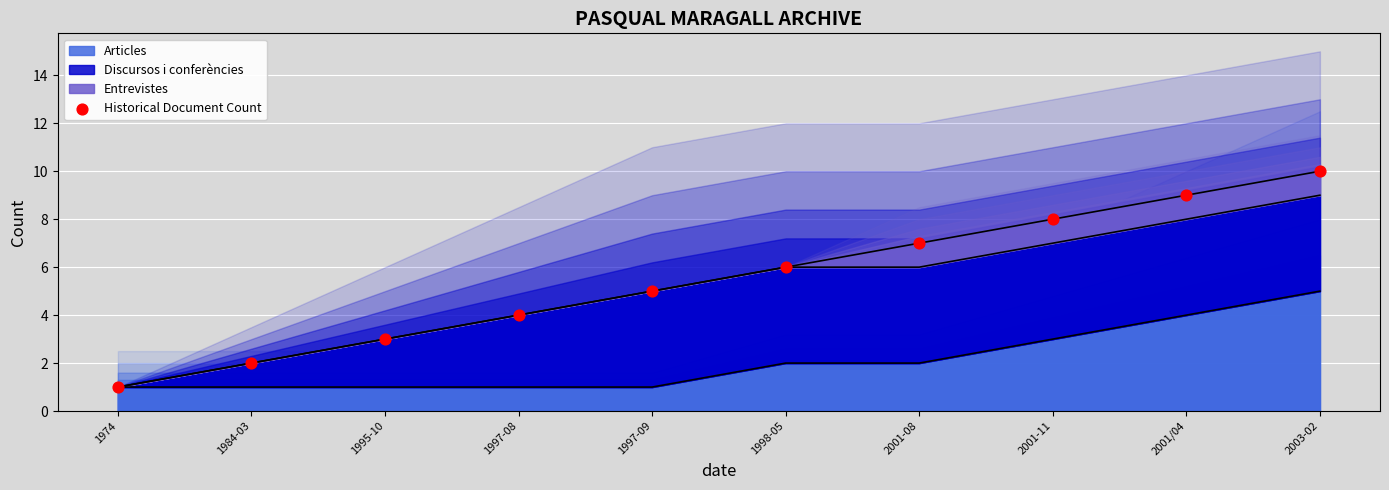

Approximately how many times larger is the value at 2003-02 compared to 1974?

10.0